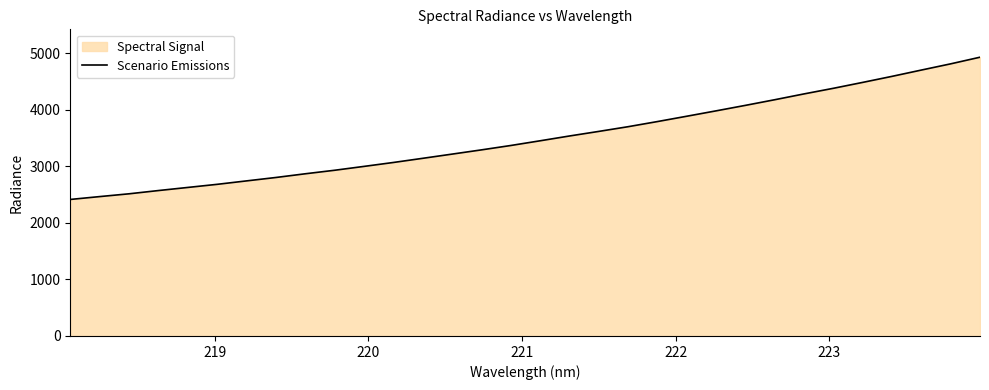

What is the greatest value displayed?

4929.9